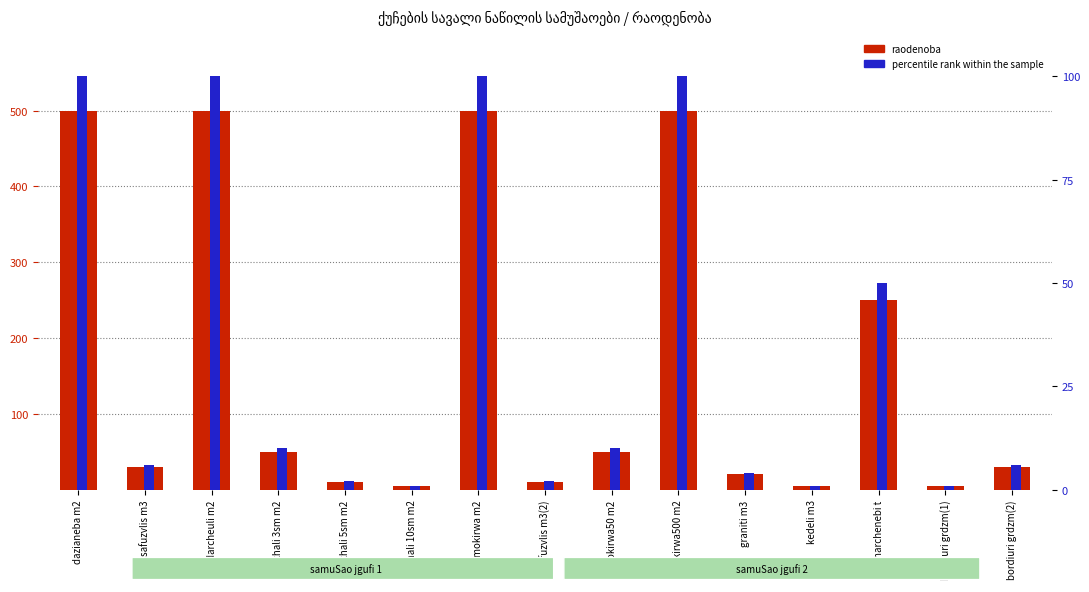

At which label does raodenoba reach its peak?

dazianeba m2